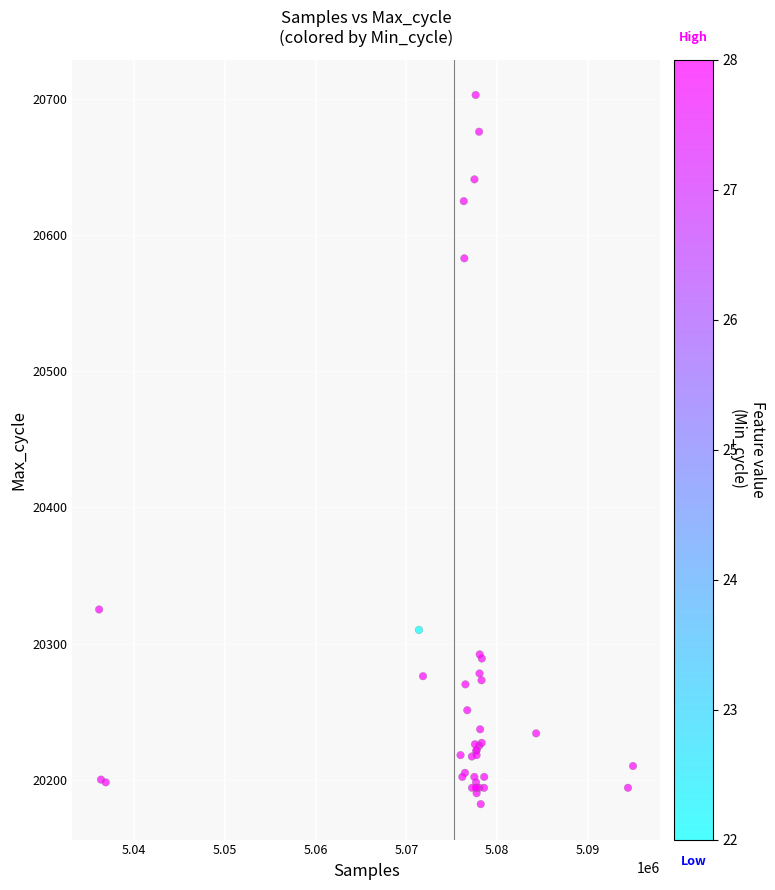

What Y value in the scatter plot is closest to 20442?

20325